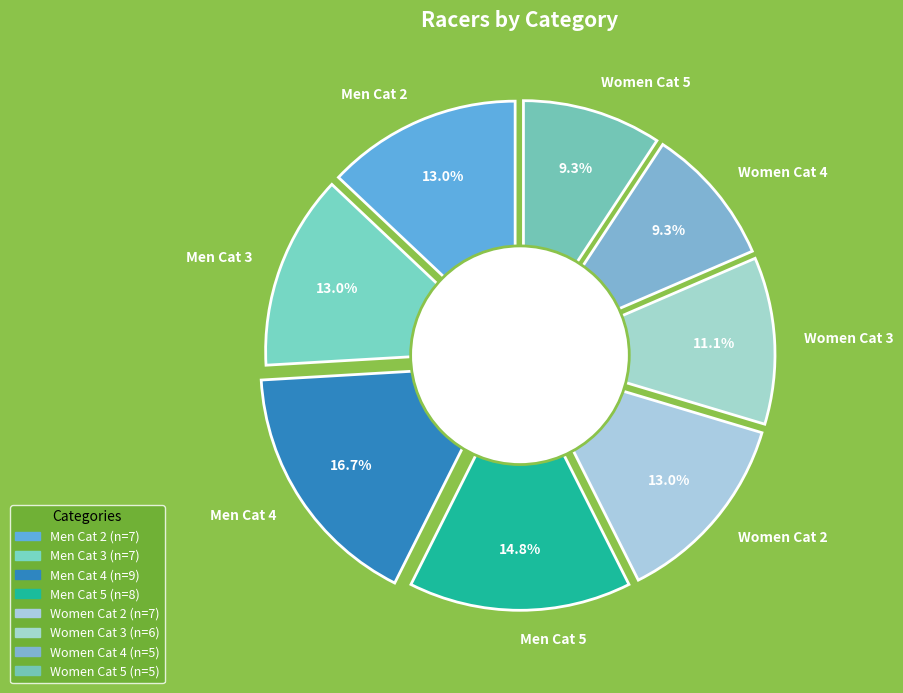

How many segments does this pie chart have?

8